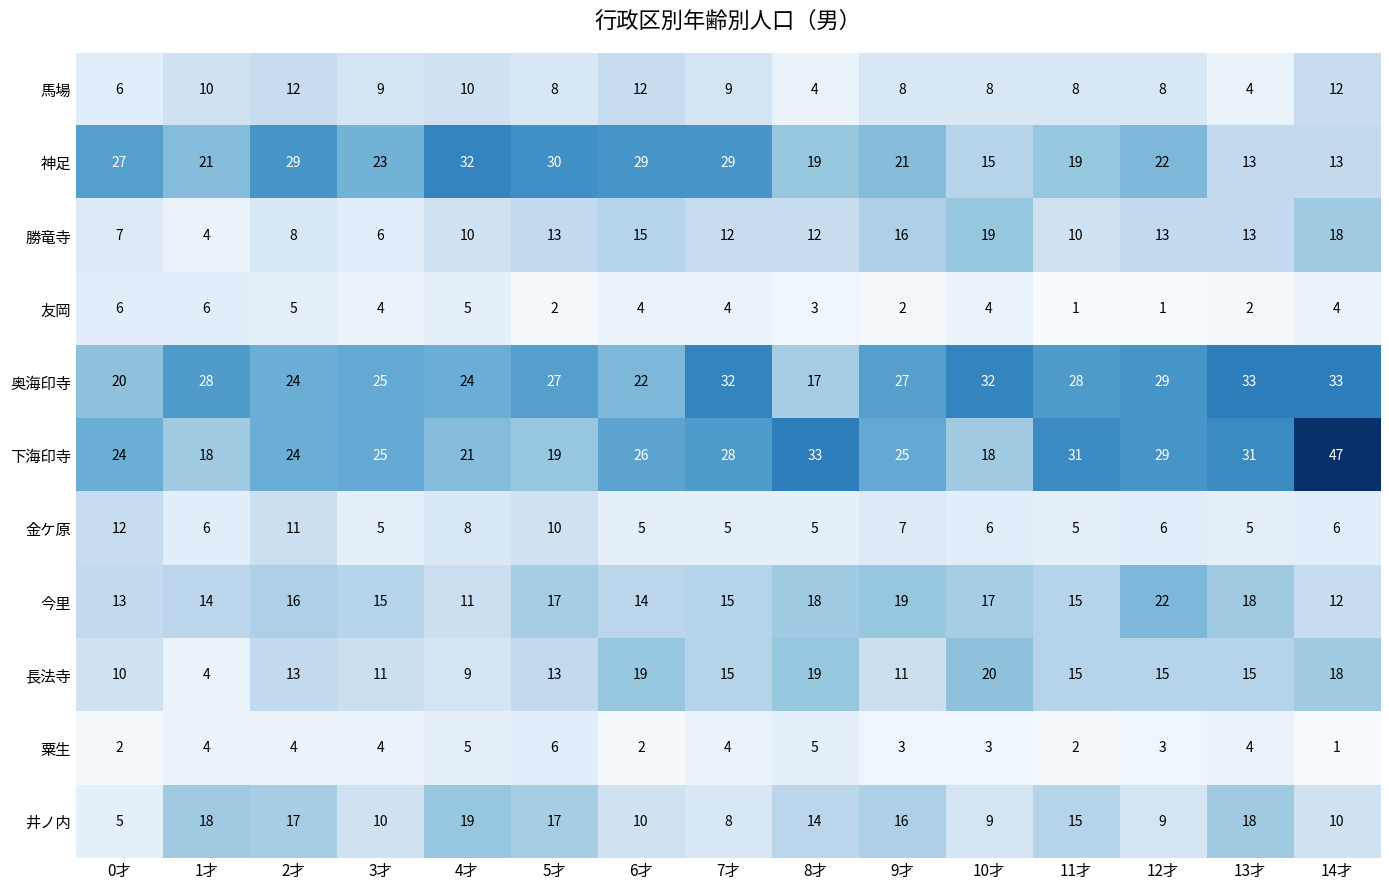

Read the 神足 value at 4才, to the nearest 5.

30